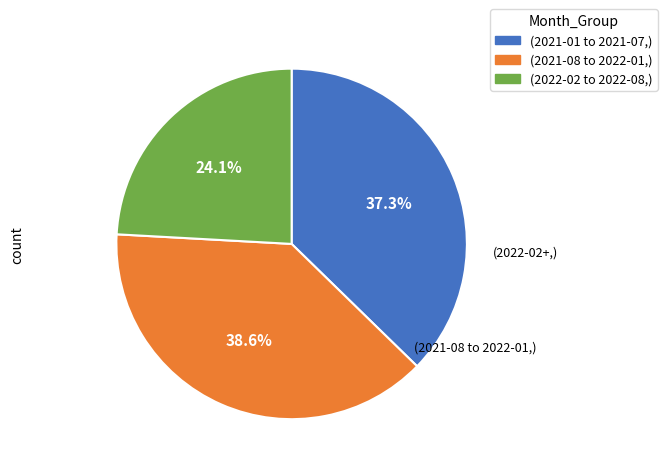

Is there a majority slice in this chart?

No